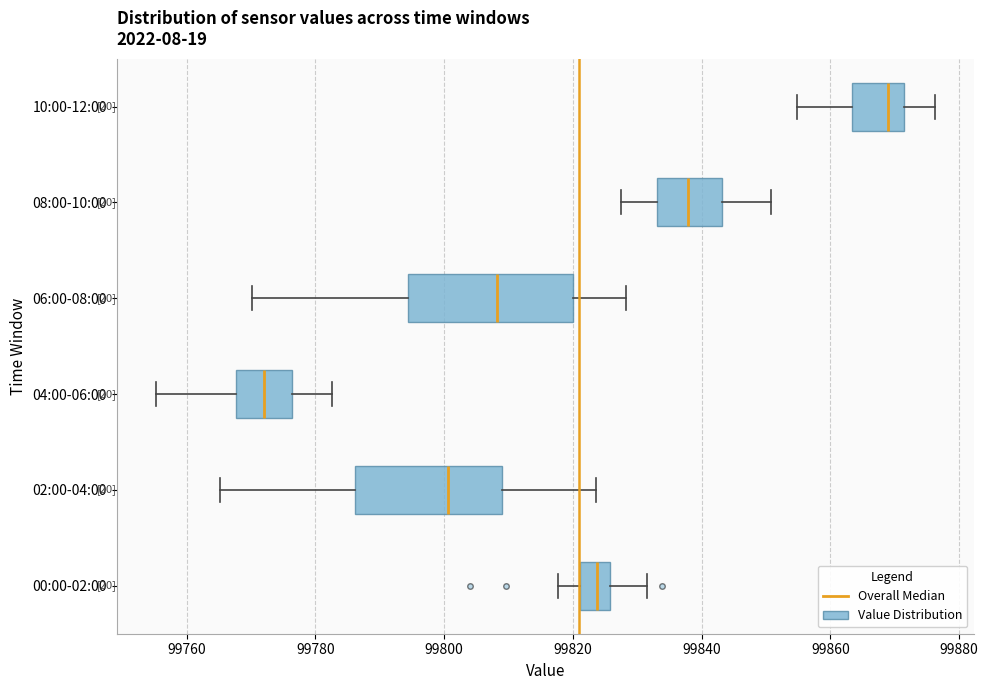

Reading bottom to top, read every box against the x-axis: the position of its median line, the range the box covers, and the ends of its whiskers. The values are not printed on the chart, so give them approximately, as read against the axis.

00:00-02:00: median 99824, box 99822 to 99826, whiskers 99818 to 99832
02:00-04:00: median 99800, box 99786 to 99808, whiskers 99766 to 99824
04:00-06:00: median 99772, box 99768 to 99776, whiskers 99756 to 99782
06:00-08:00: median 99808, box 99794 to 99820, whiskers 99770 to 99828
08:00-10:00: median 99838, box 99832 to 99844, whiskers 99828 to 99850
10:00-12:00: median 99868, box 99864 to 99872, whiskers 99854 to 99876